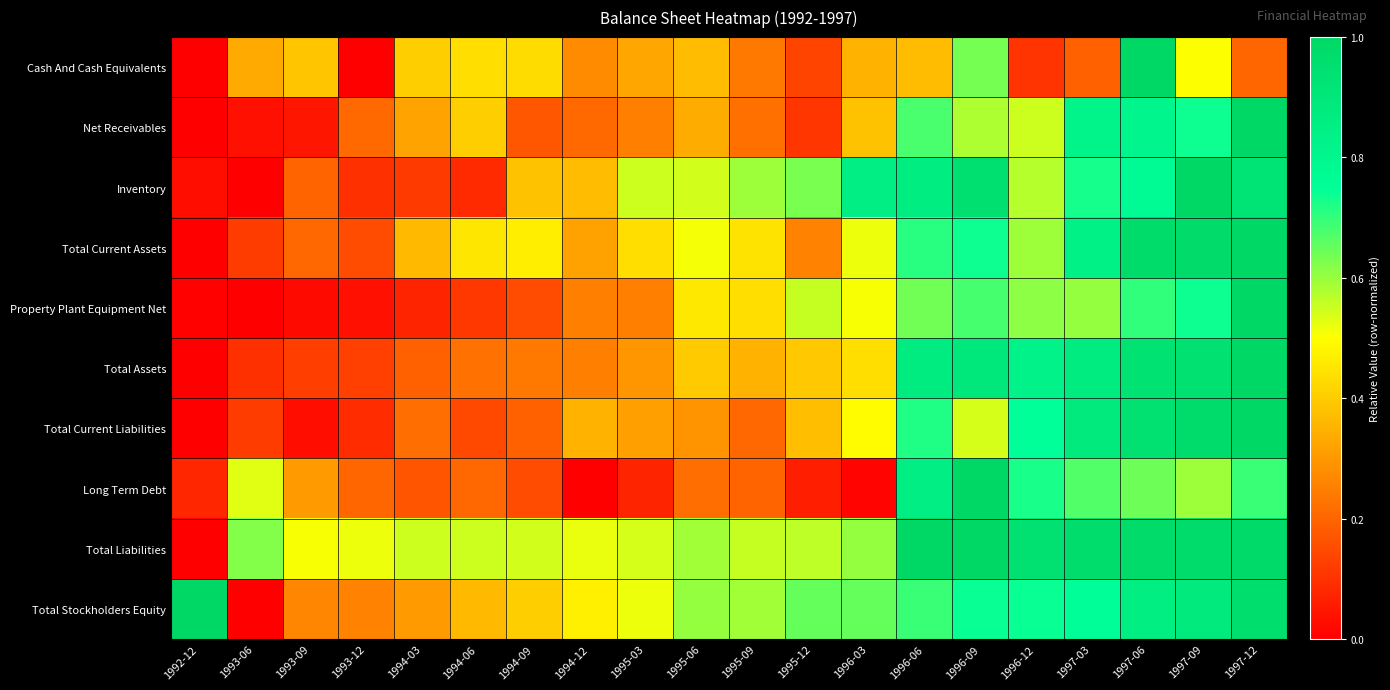

Reading left to right, extract all data points from this chart.

Cash And Cash Equivalents: 1992-12=0.0	1993-06=0.3	1993-09=0.4	1993-12=0.0	1994-03=0.4	1994-06=0.4	1994-09=0.4	1994-12=0.3	1995-03=0.3	1995-06=0.4	1995-09=0.2	1995-12=0.1	1996-03=0.3	1996-06=0.4	1996-09=0.6	1996-12=0.1	1997-03=0.2	1997-06=1.0	1997-09=0.5	1997-12=0.2
Net Receivables: 1992-12=0.0	1993-06=0.0	1993-09=0.0	1993-12=0.2	1994-03=0.3	1994-06=0.4	1994-09=0.2	1994-12=0.2	1995-03=0.3	1995-06=0.3	1995-09=0.2	1995-12=0.1	1996-03=0.4	1996-06=0.7	1996-09=0.6	1996-12=0.5	1997-03=0.8	1997-06=0.8	1997-09=0.7	1997-12=1.0
Inventory: 1992-12=0.0	1993-06=0.0	1993-09=0.2	1993-12=0.1	1994-03=0.1	1994-06=0.1	1994-09=0.4	1994-12=0.4	1995-03=0.5	1995-06=0.5	1995-09=0.6	1995-12=0.6	1996-03=0.9	1996-06=0.9	1996-09=0.9	1996-12=0.6	1997-03=0.7	1997-06=0.8	1997-09=1.0	1997-12=0.9
Total Current Assets: 1992-12=0.0	1993-06=0.1	1993-09=0.2	1993-12=0.2	1994-03=0.4	1994-06=0.5	1994-09=0.5	1994-12=0.3	1995-03=0.4	1995-06=0.5	1995-09=0.4	1995-12=0.3	1996-03=0.5	1996-06=0.7	1996-09=0.7	1996-12=0.6	1997-03=0.8	1997-06=1.0	1997-09=1.0	1997-12=1.0
Property Plant Equipment Net: 1992-12=0.0	1993-06=0.0	1993-09=0.0	1993-12=0.0	1994-03=0.1	1994-06=0.1	1994-09=0.1	1994-12=0.3	1995-03=0.3	1995-06=0.5	1995-09=0.4	1995-12=0.6	1996-03=0.5	1996-06=0.6	1996-09=0.7	1996-12=0.6	1997-03=0.6	1997-06=0.7	1997-09=0.7	1997-12=1.0
Total Assets: 1992-12=0.0	1993-06=0.1	1993-09=0.1	1993-12=0.1	1994-03=0.2	1994-06=0.2	1994-09=0.2	1994-12=0.3	1995-03=0.3	1995-06=0.4	1995-09=0.4	1995-12=0.4	1996-03=0.4	1996-06=0.9	1996-09=0.9	1996-12=0.8	1997-03=0.9	1997-06=0.9	1997-09=0.9	1997-12=1.0
Total Current Liabilities: 1992-12=0.0	1993-06=0.1	1993-09=0.0	1993-12=0.1	1994-03=0.2	1994-06=0.1	1994-09=0.2	1994-12=0.4	1995-03=0.3	1995-06=0.3	1995-09=0.2	1995-12=0.4	1996-03=0.5	1996-06=0.7	1996-09=0.5	1996-12=0.7	1997-03=0.9	1997-06=0.9	1997-09=1.0	1997-12=1.0
Long Term Debt: 1992-12=0.1	1993-06=0.5	1993-09=0.3	1993-12=0.2	1994-03=0.2	1994-06=0.2	1994-09=0.2	1994-12=0.0	1995-03=0.1	1995-06=0.2	1995-09=0.2	1995-12=0.1	1996-03=0.0	1996-06=0.9	1996-09=1.0	1996-12=0.7	1997-03=0.7	1997-06=0.6	1997-09=0.6	1997-12=0.7
Total Liabilities: 1992-12=0.0	1993-06=0.6	1993-09=0.5	1993-12=0.5	1994-03=0.5	1994-06=0.5	1994-09=0.5	1994-12=0.5	1995-03=0.5	1995-06=0.6	1995-09=0.6	1995-12=0.6	1996-03=0.6	1996-06=1.0	1996-09=1.0	1996-12=0.9	1997-03=1.0	1997-06=1.0	1997-09=1.0	1997-12=1.0
Total Stockholders Equity: 1992-12=1.0	1993-06=0.0	1993-09=0.3	1993-12=0.3	1994-03=0.3	1994-06=0.4	1994-09=0.4	1994-12=0.5	1995-03=0.5	1995-06=0.6	1995-09=0.6	1995-12=0.6	1996-03=0.7	1996-06=0.7	1996-09=0.7	1996-12=0.7	1997-03=0.8	1997-06=0.9	1997-09=0.9	1997-12=1.0